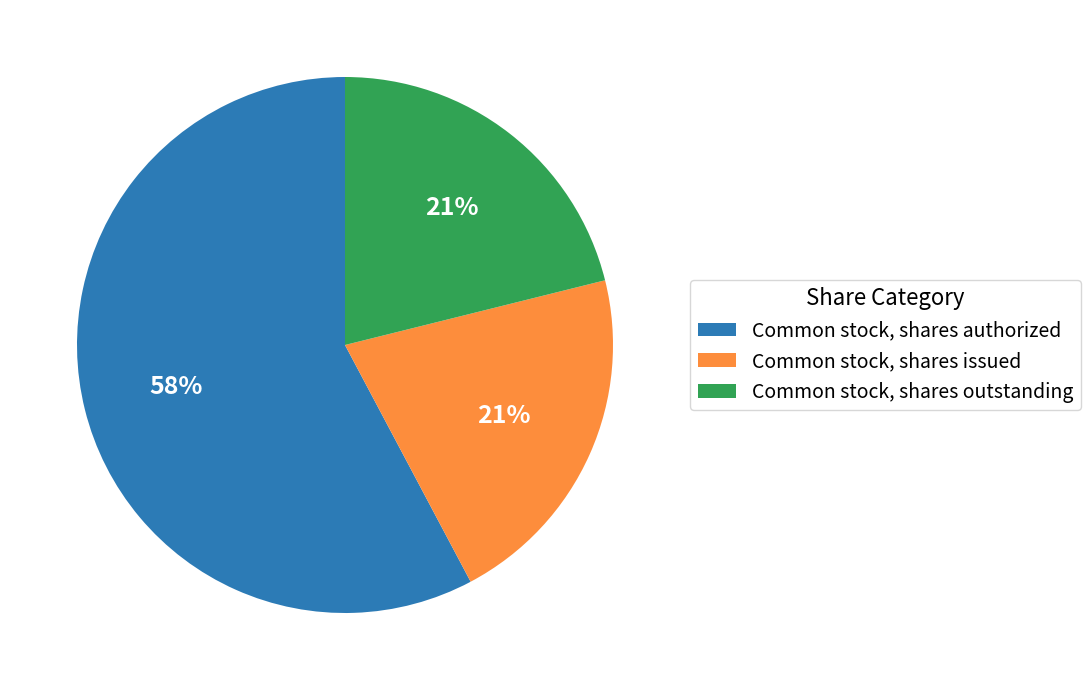

To the nearest percent, what portion does Common stock, shares issued represent?

21%